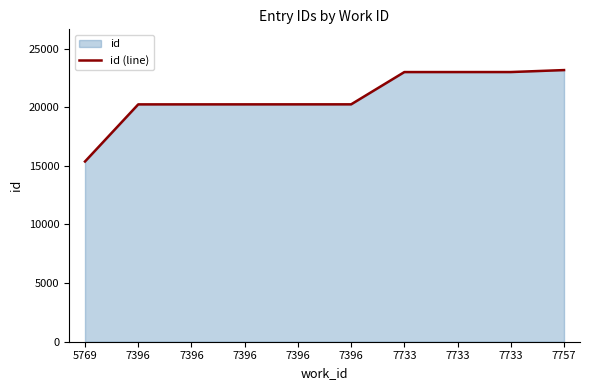

List the labels in order of value, smallest first.

5769, 7396, 7396, 7396, 7396, 7396, 7733, 7733, 7733, 7757